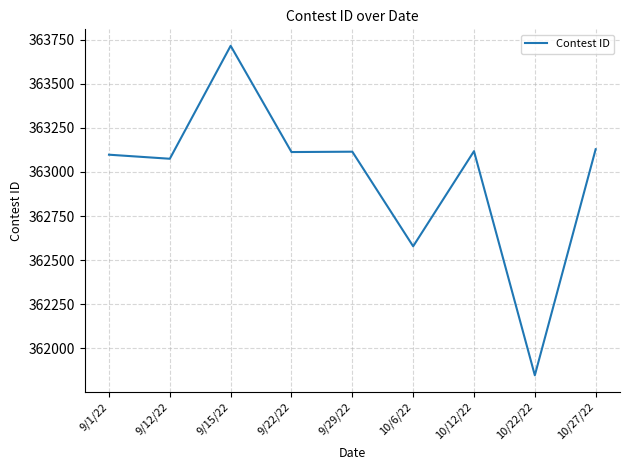

The value at 10/12/22 is 141728. True or false?

False